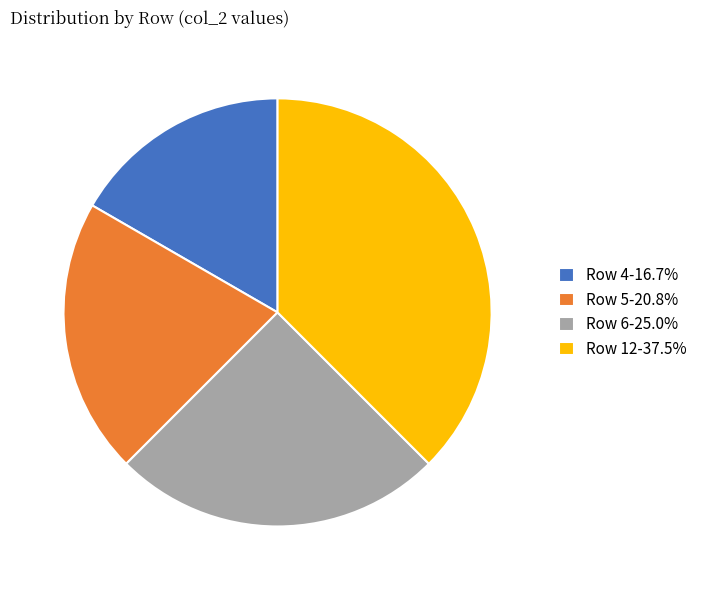

Is Row 5-20.8% the majority of the pie?

No